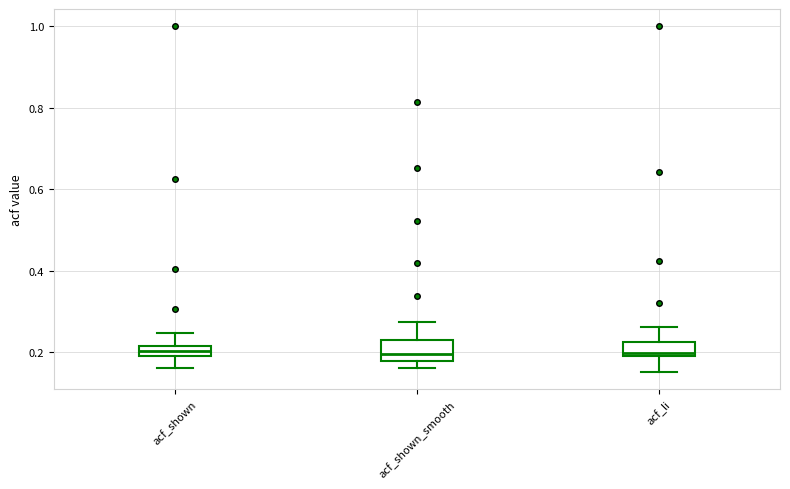

Where does the median line of the box for acf_shown_smooth sit on the y-axis? The values are not printed on the chart, so give them approximately, as read against the axis.

0.20